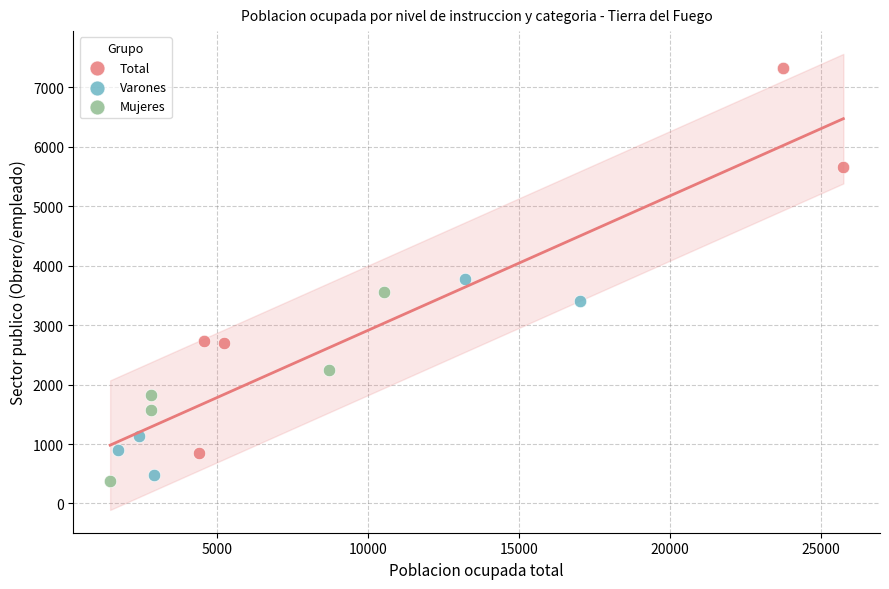

Which series contains the highest Y value?

Total